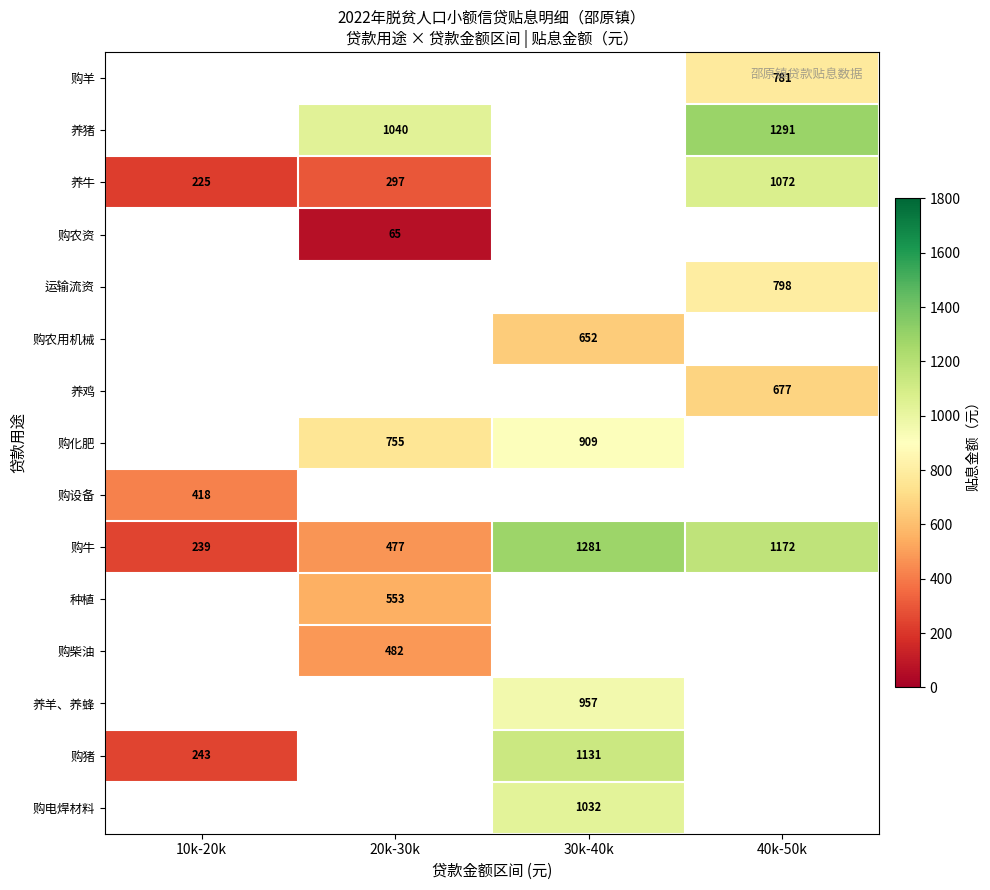

What is the maximum value for 购设备?

418.1